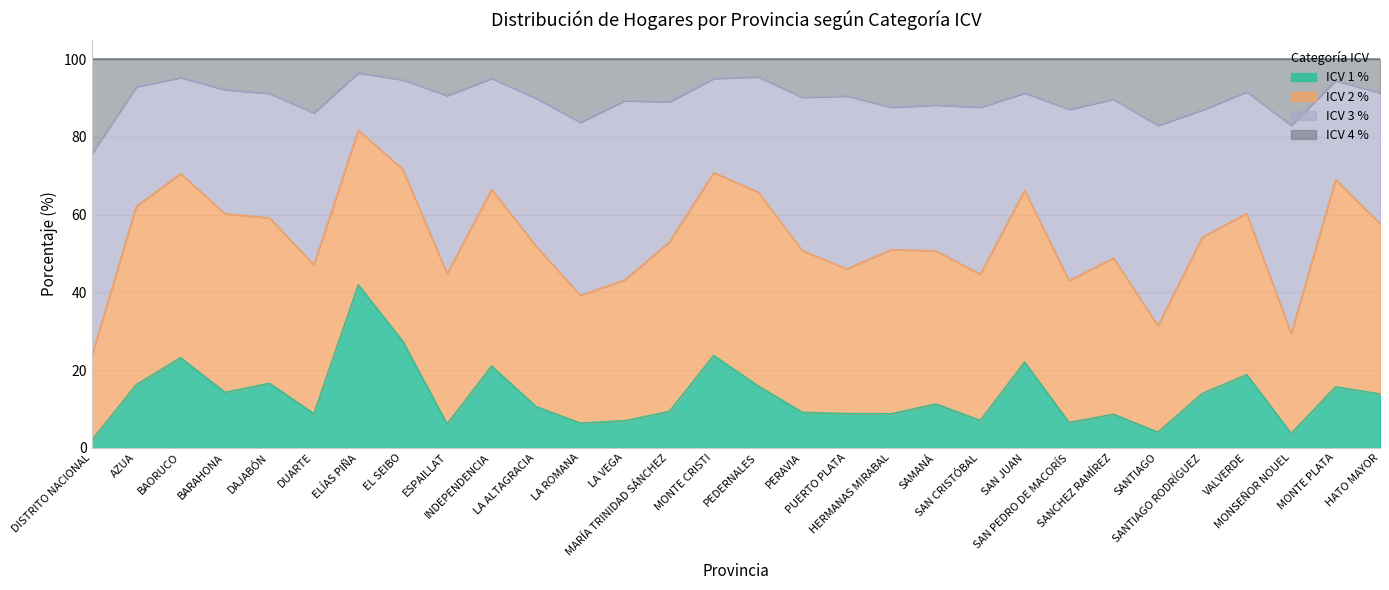

What position from the right is PUERTO PLATA?

13